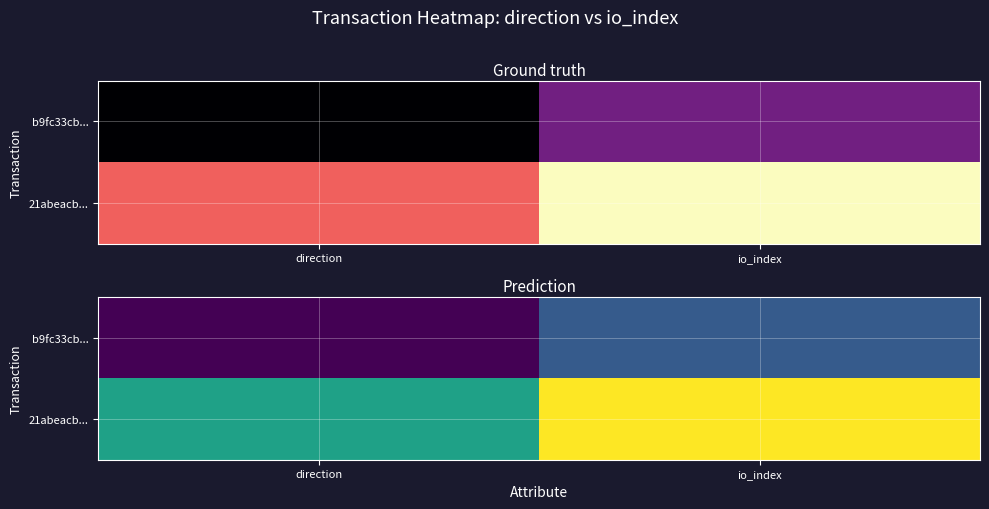

What is the lowest value of the b9fc33cb... series?

-1.0